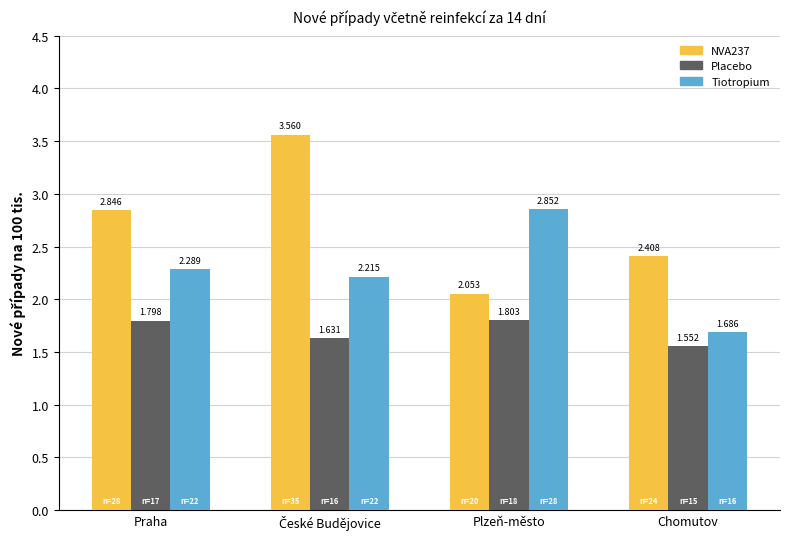

What is the difference between the highest and lowest values at Plzeň-město?

1.0